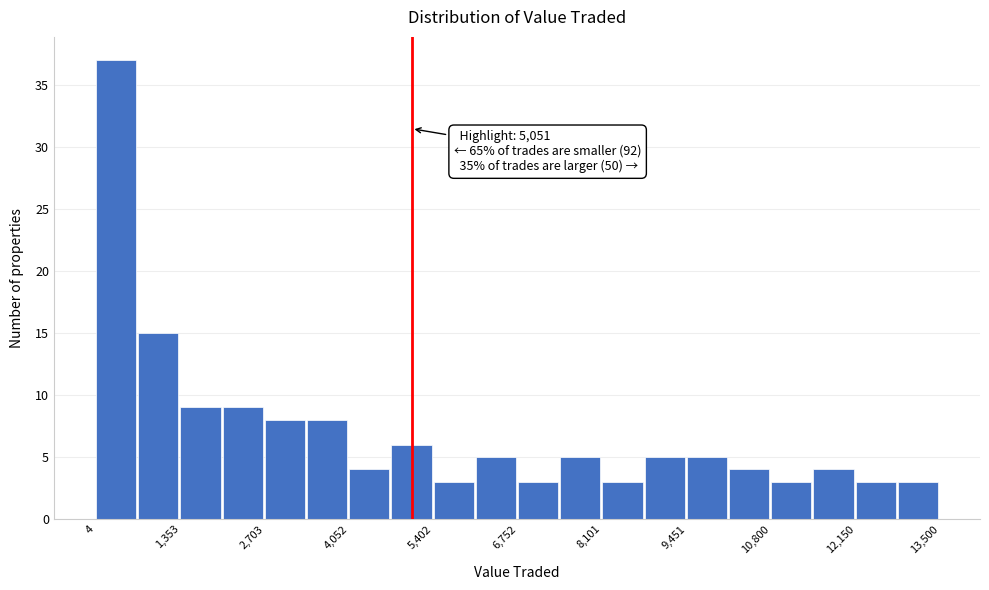

Read against the x-axis, roughly where is the centre of the tallest bar?

400